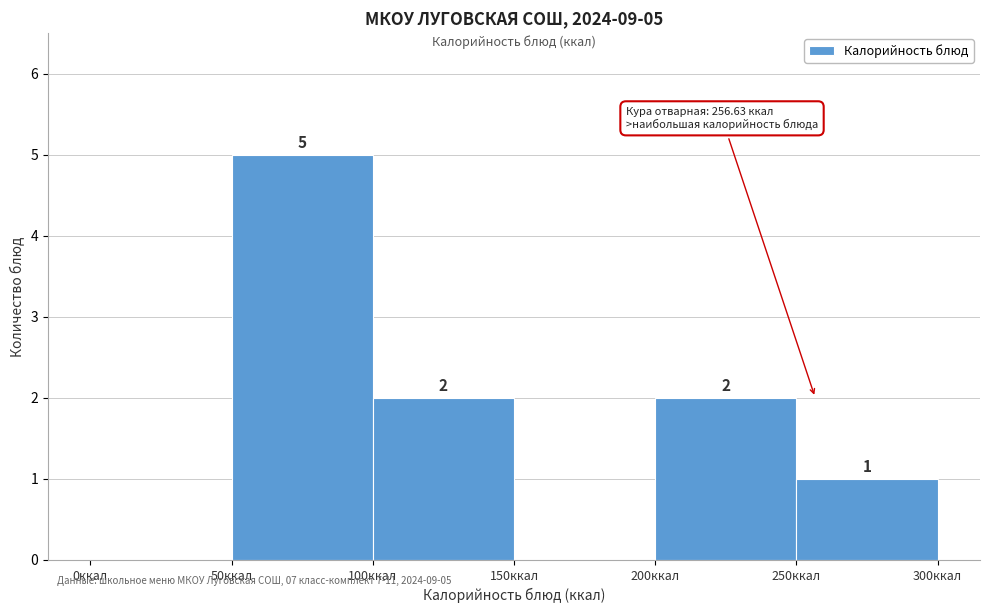

Over which range of the x-axis is the bar tallest?

50 to 100